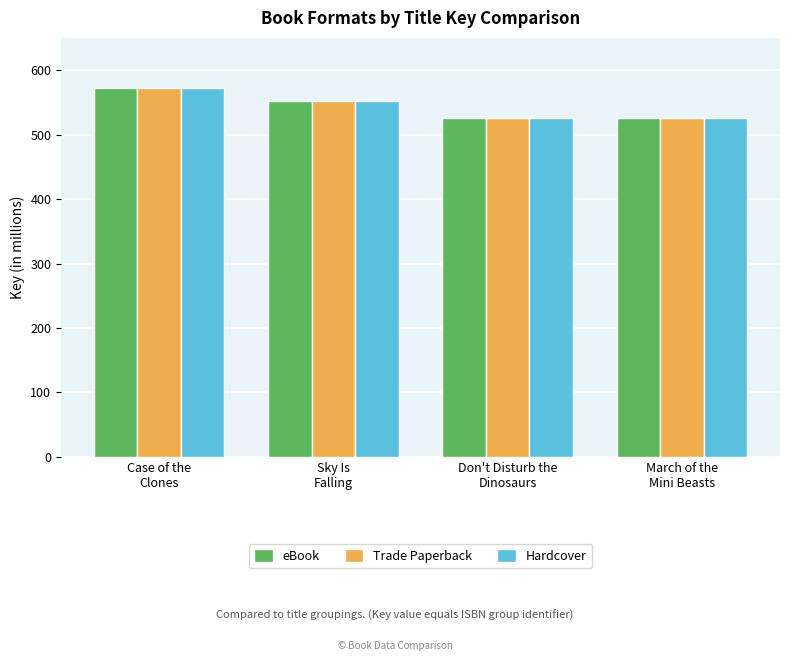

What value does the Trade Paperback series have at Sky Is
Falling?

552.3